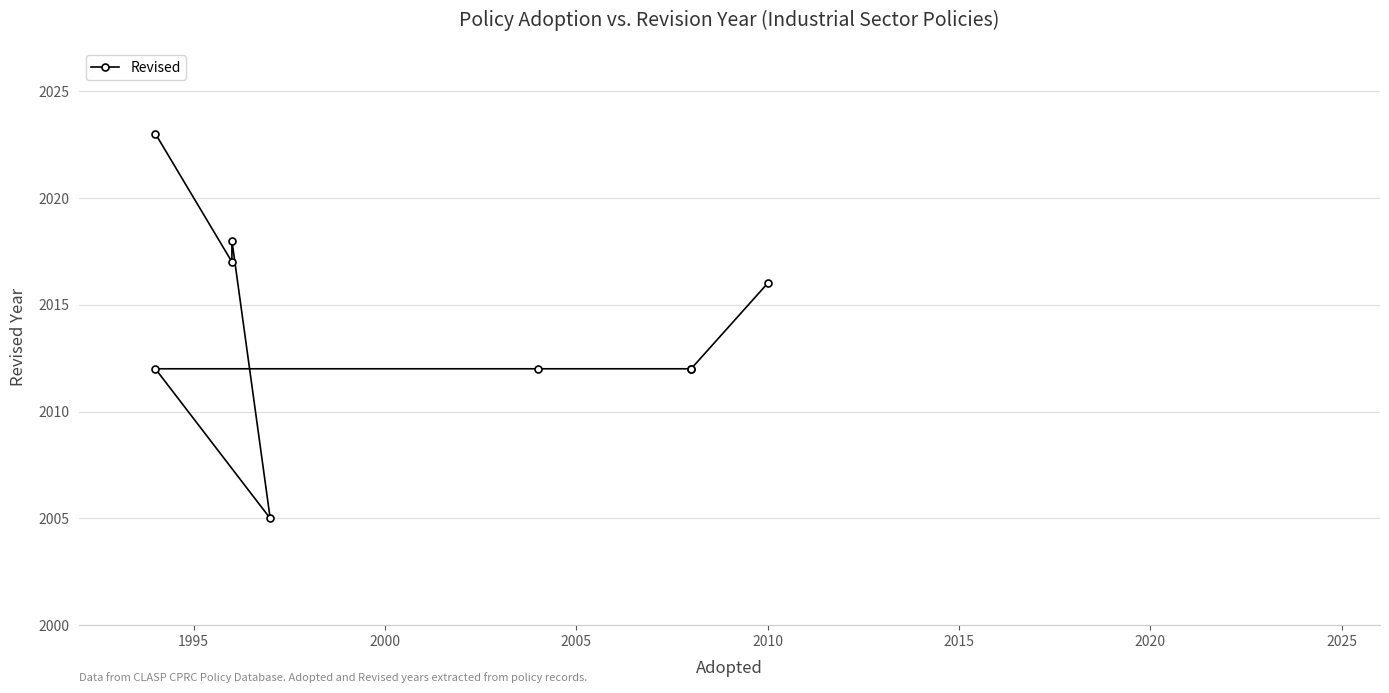

True or false: there are more than 1 points higher than both neighbors.

False